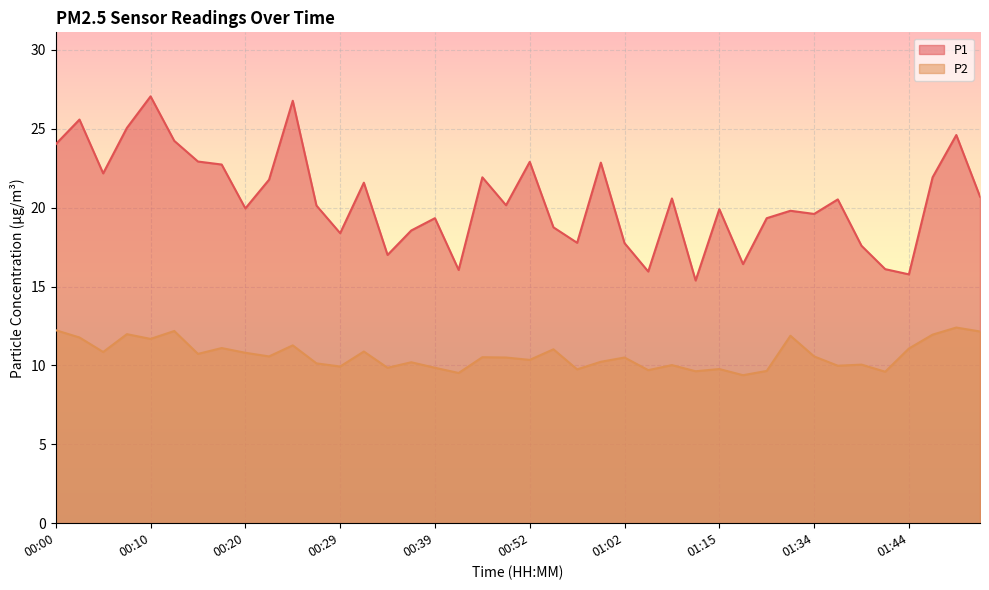

What is the difference between the maximum and minimum values in the P2 series?

3.0